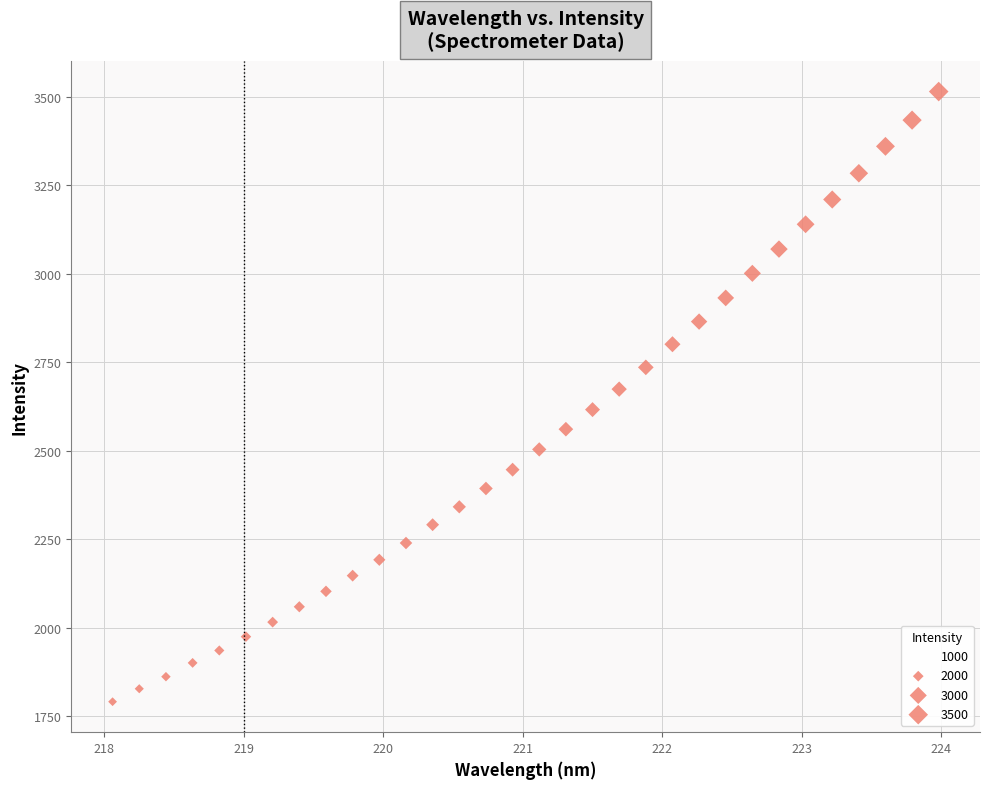

What is the range of X values (max minus min)?

5.9